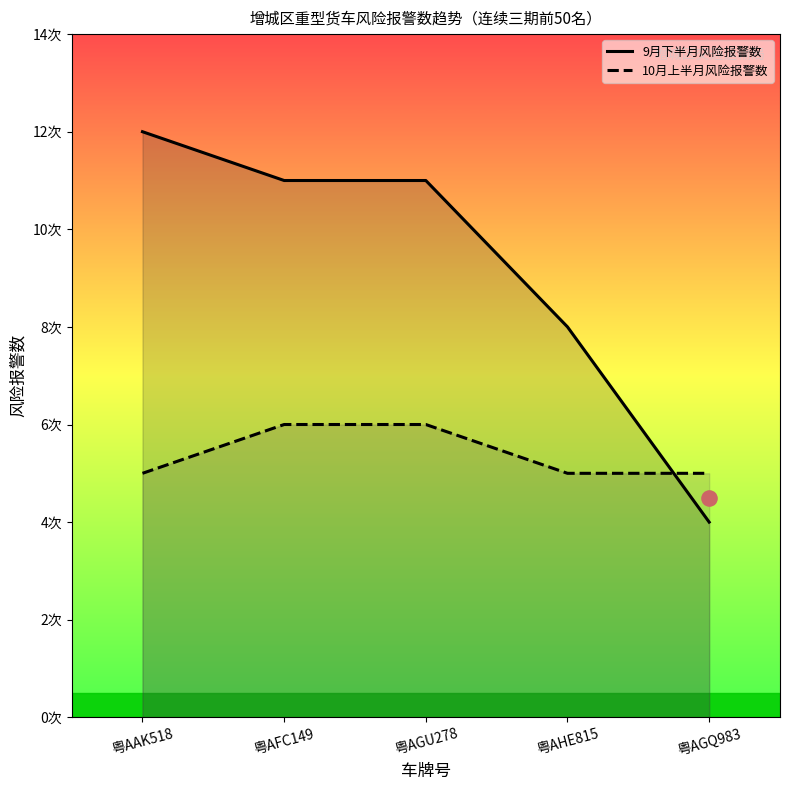

At which category is the sum across all series the highest?

粤AAK518